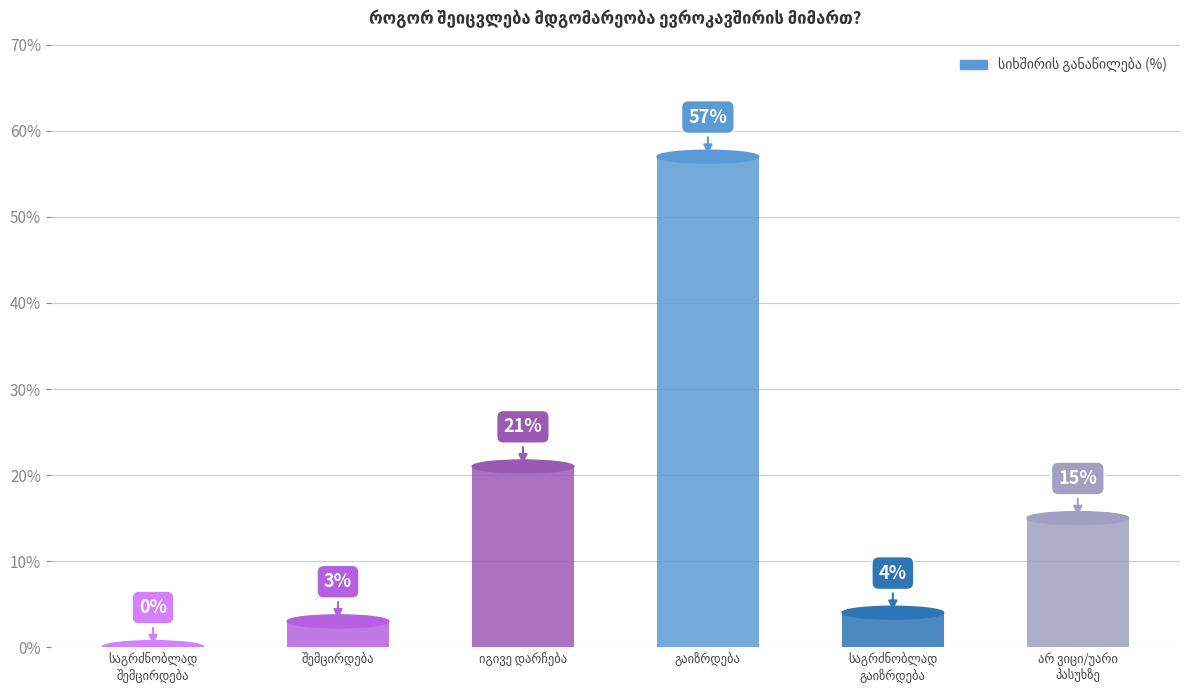

Does the chart contain stacked bars?

No